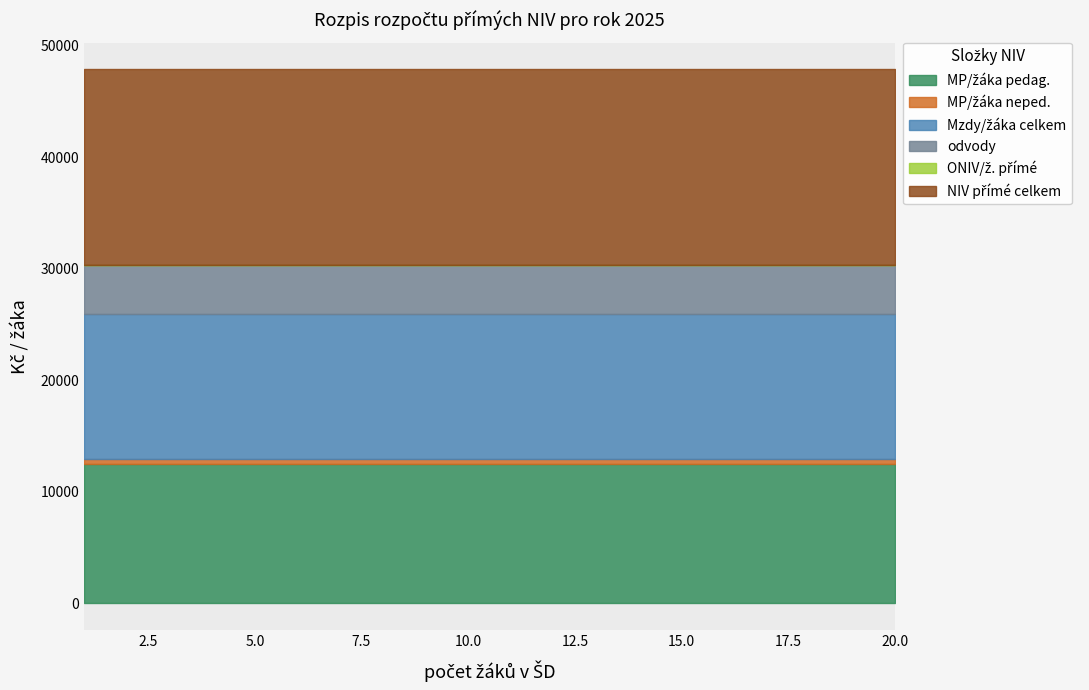

List the labels in order of ONIV/ž. přímé value, smallest first.

1, 2, 3, 4, 5, 6, 7, 8, 9, 10, 11, 12, 13, 14, 15, 16, 17, 18, 19, 20